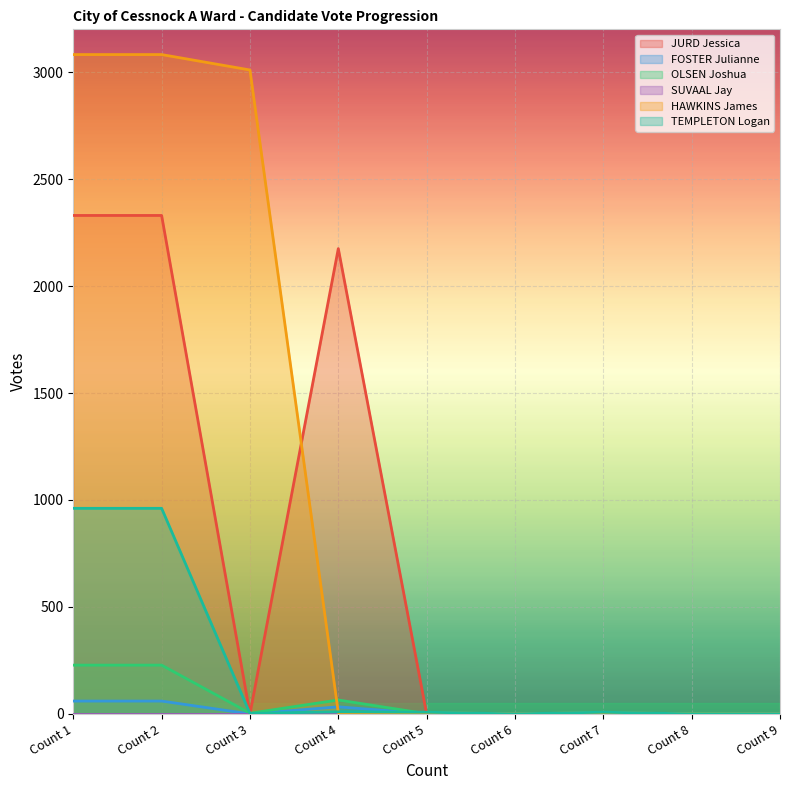

Is the value of OLSEN Joshua at Count 2 greater than the value of JURD Jessica at Count 7?

Yes